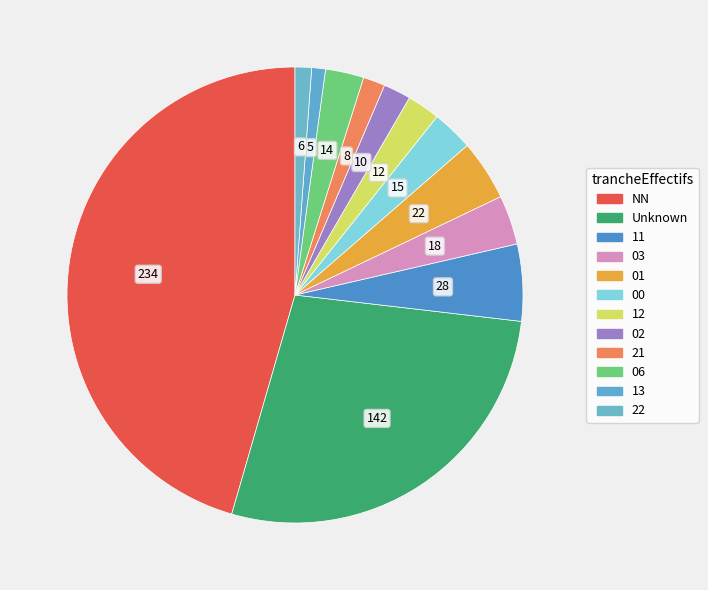

Is it true that 11 is 18% of the pie?

False